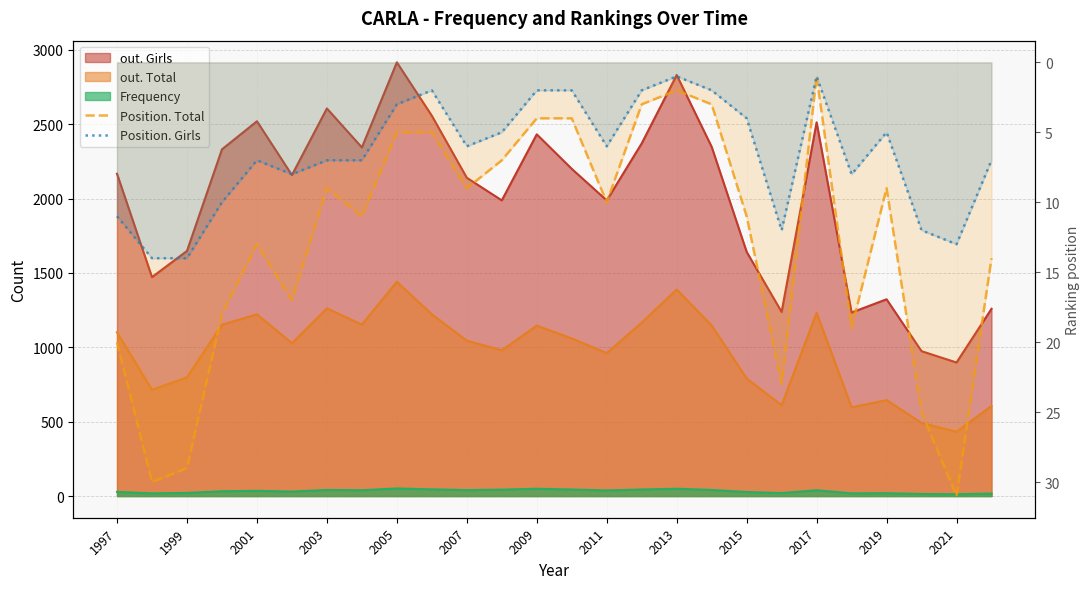

What is the greatest value displayed?

31